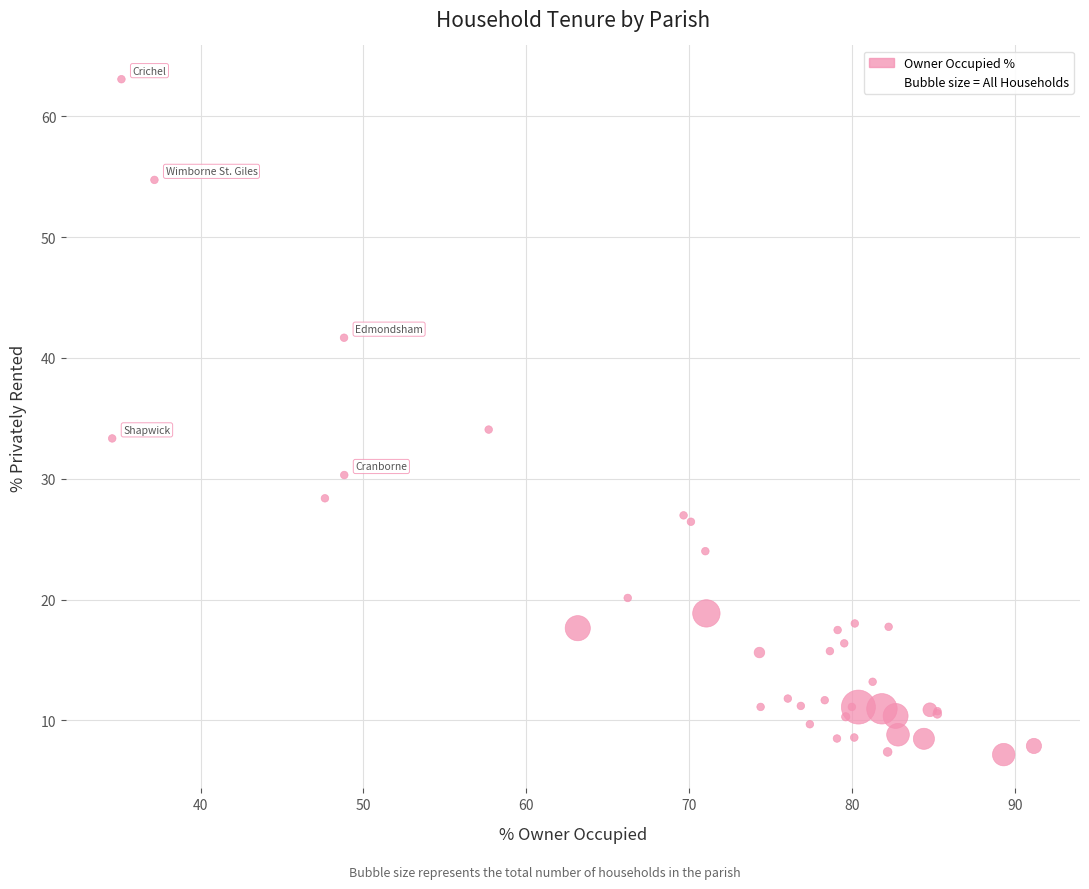

What Y value in the scatter plot is closest to 35?

34.1